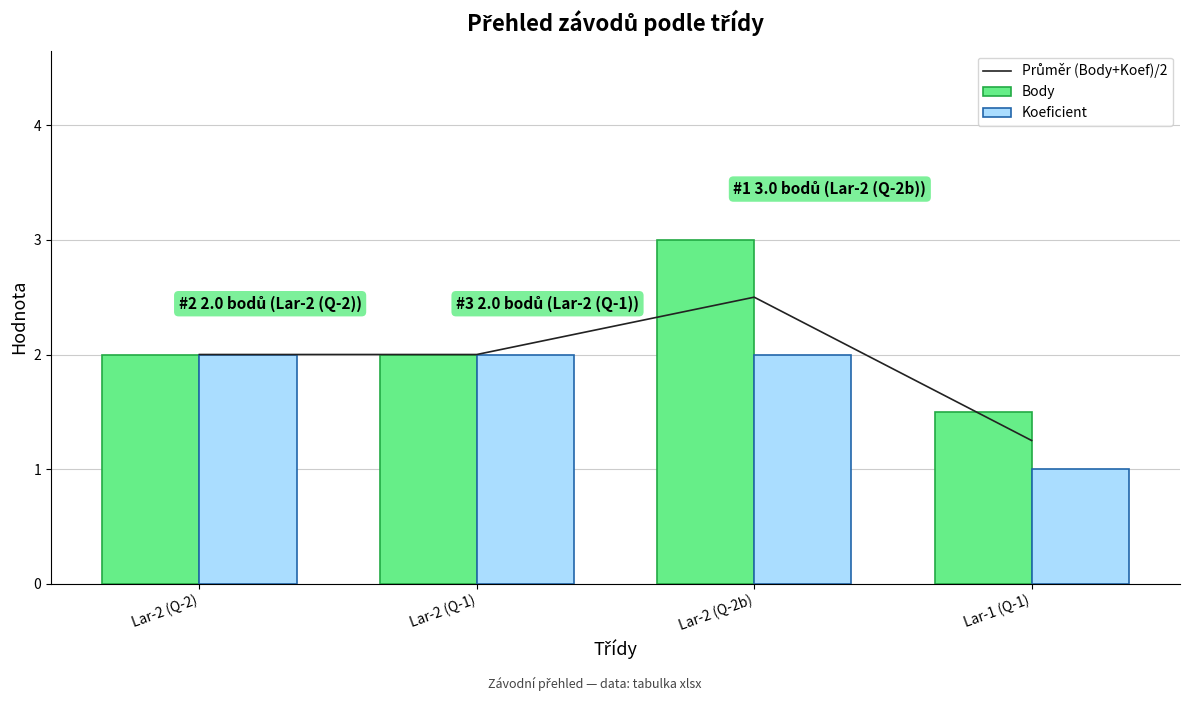

At how many categories does at least one series exceed 1?

4